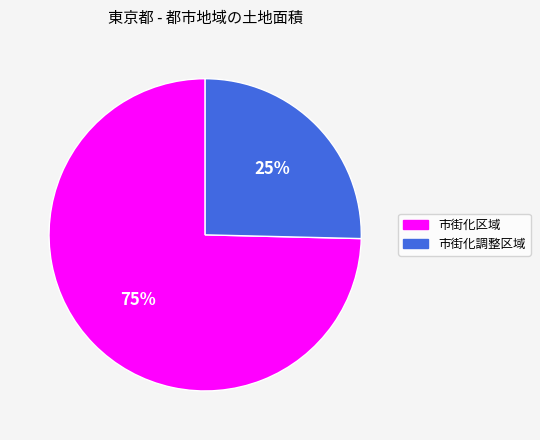

How many segments does this pie chart have?

2